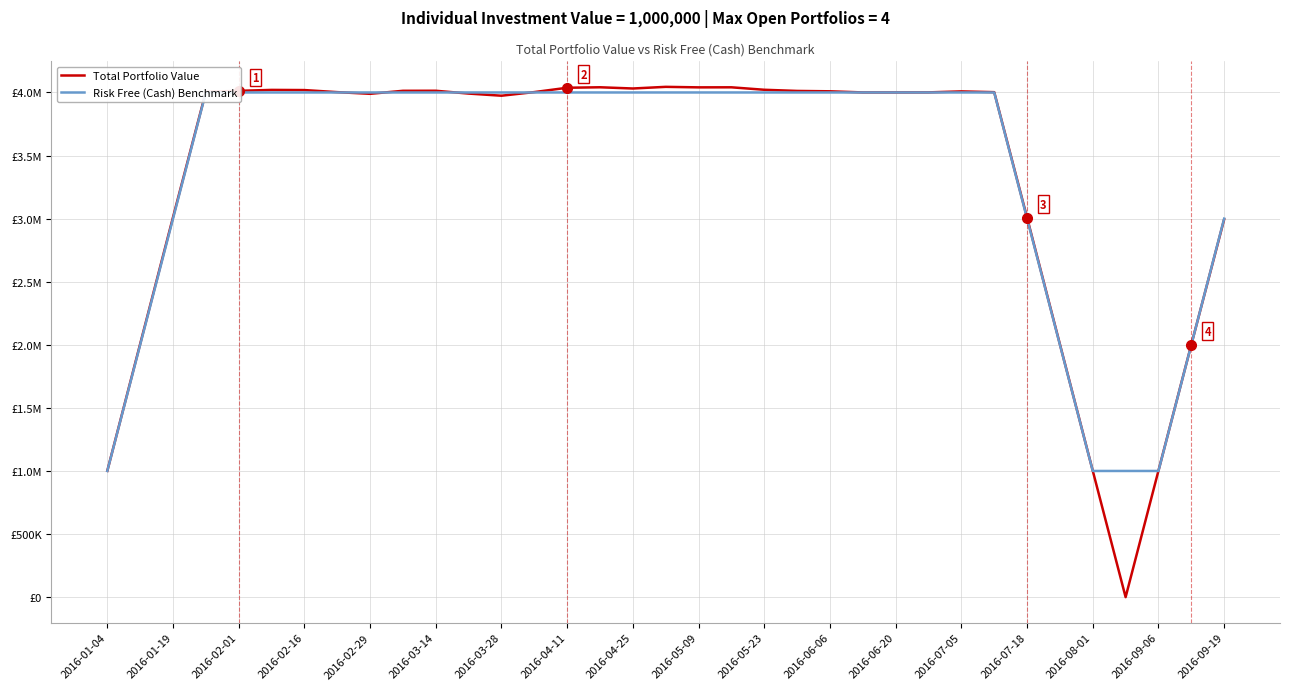

What is the sum of all Total Portfolio Value values?

118364327.5